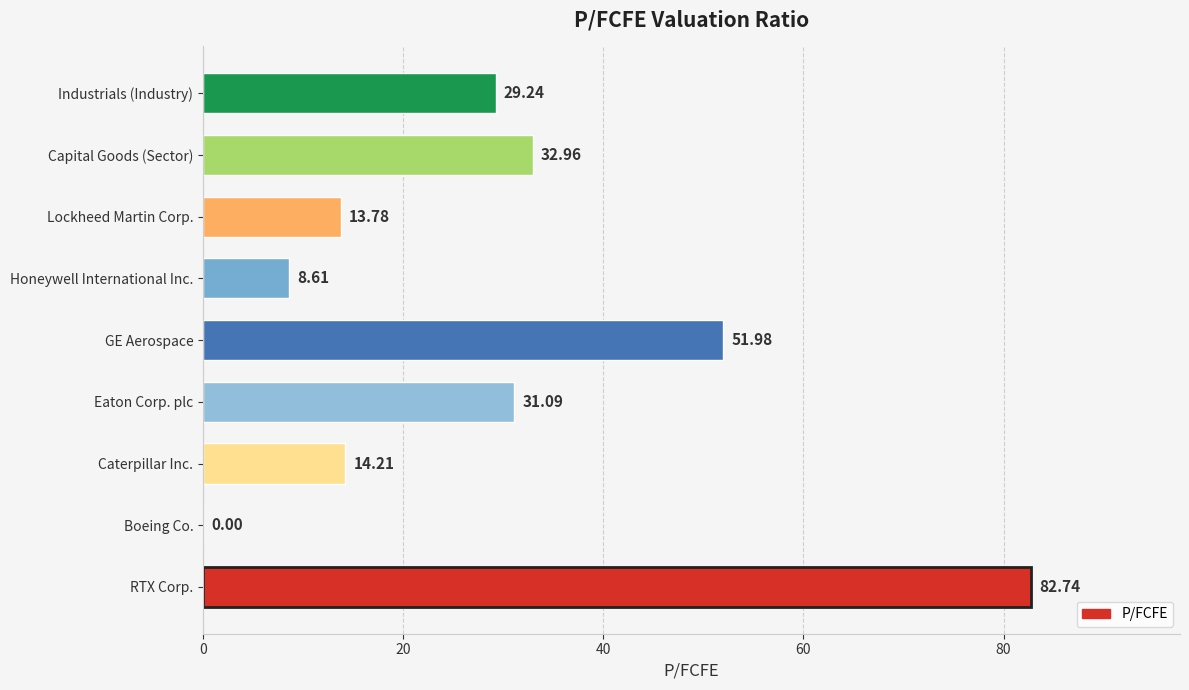

Between Honeywell International Inc. and RTX Corp., which is larger?

RTX Corp.